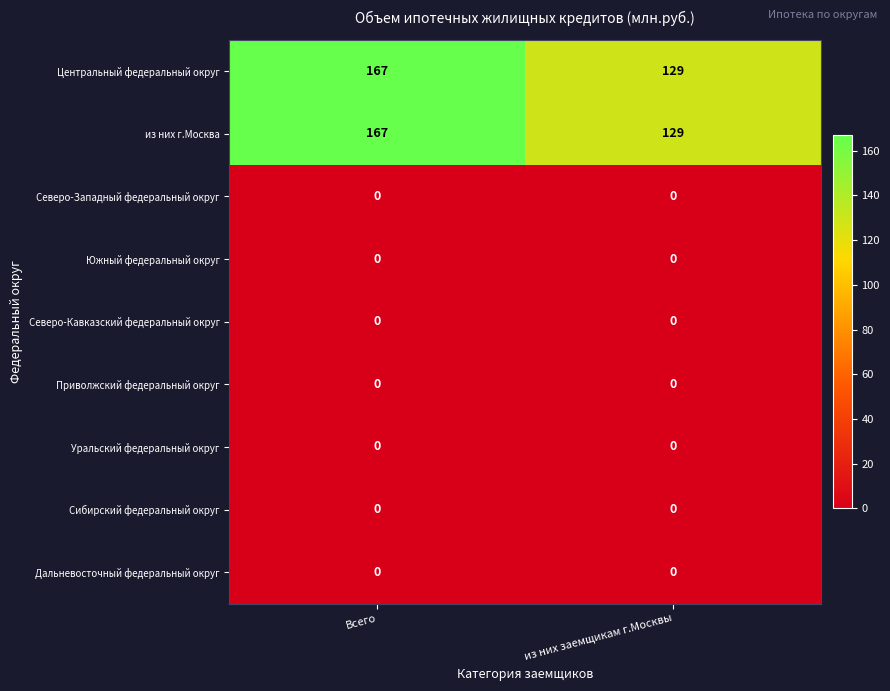

Which label corresponds to the largest value in the chart?

Всего